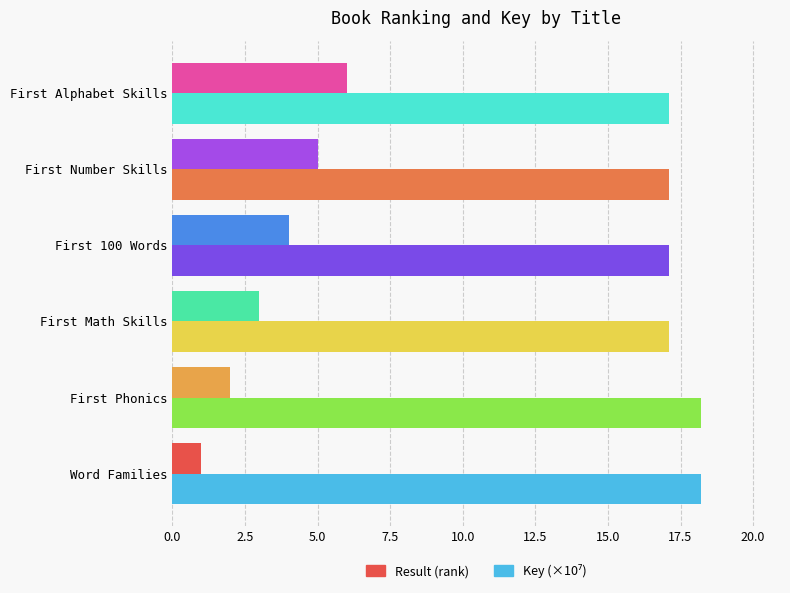

What is the total value across all series at First Phonics?

20.2